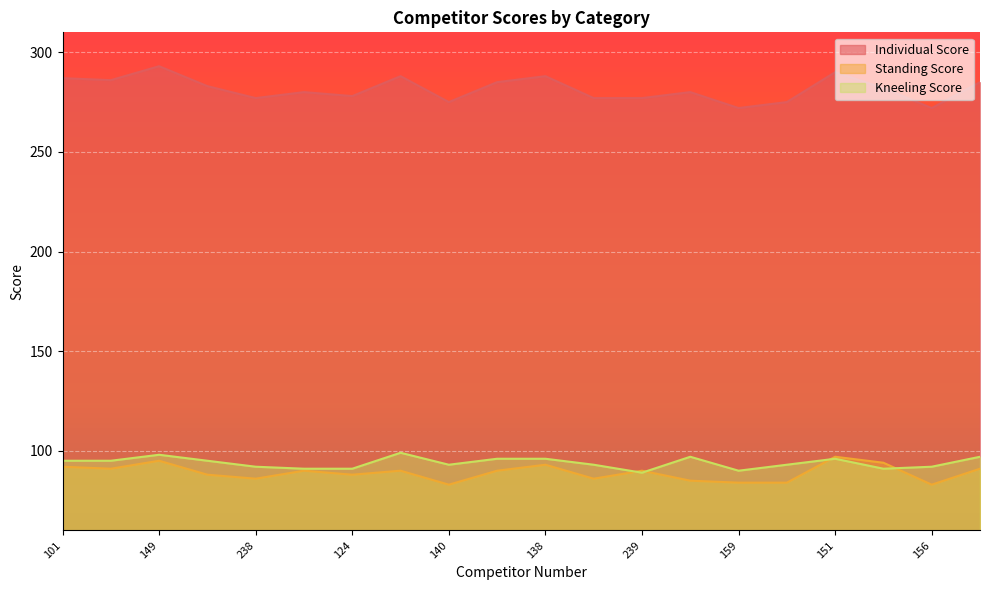

Read the Kneeling Score value at 129, to the nearest 5.

95